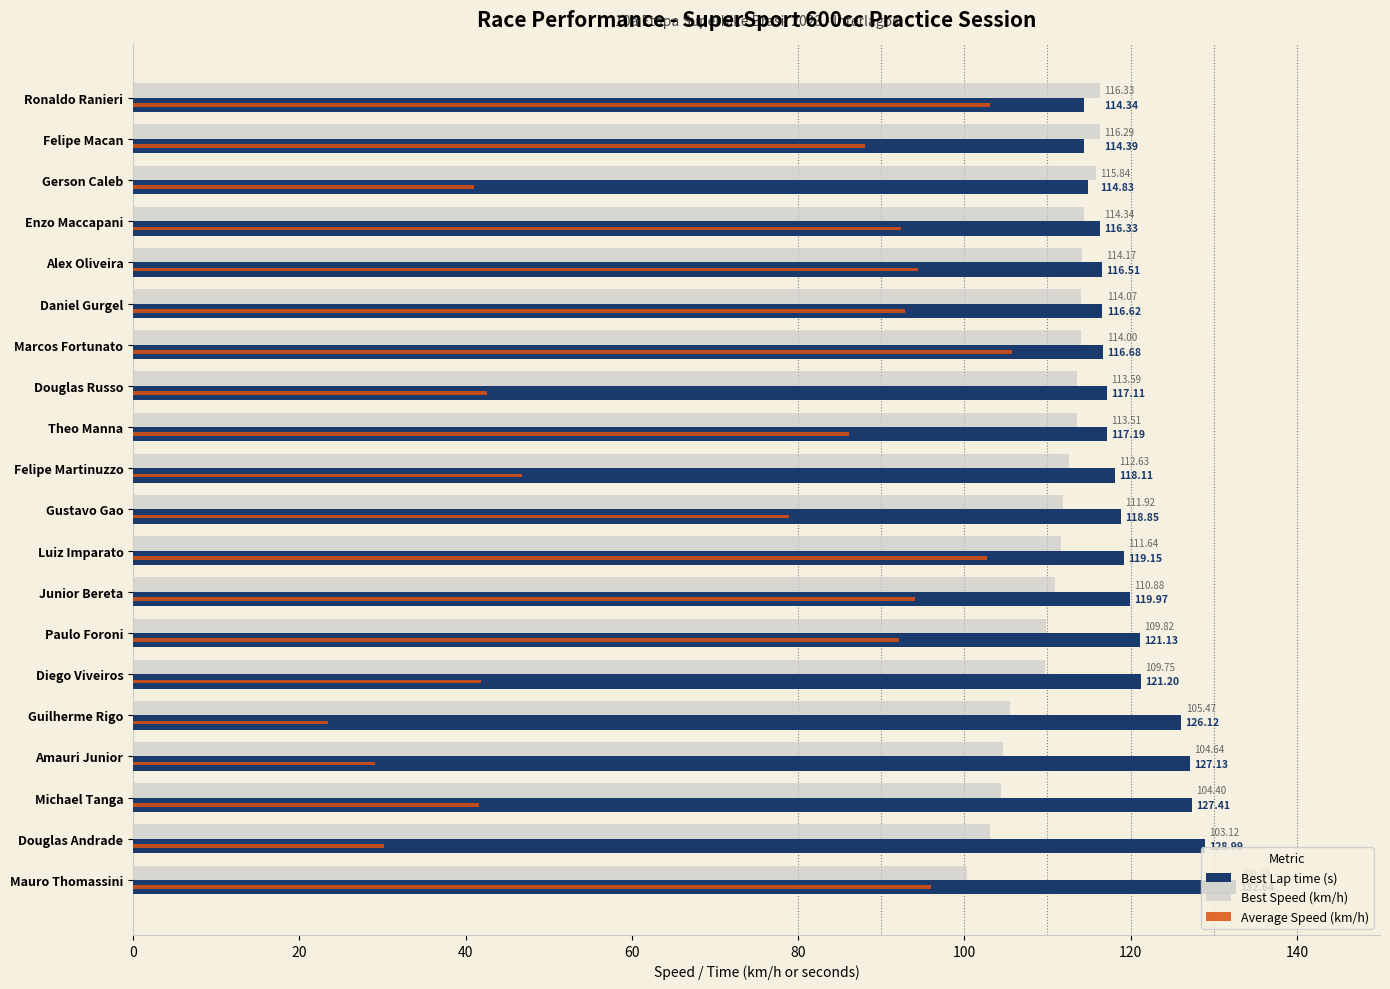

Rank the series by their maximum value, from highest to lowest.

Best Lap time (s), Best Speed (km/h), Average Speed (km/h)